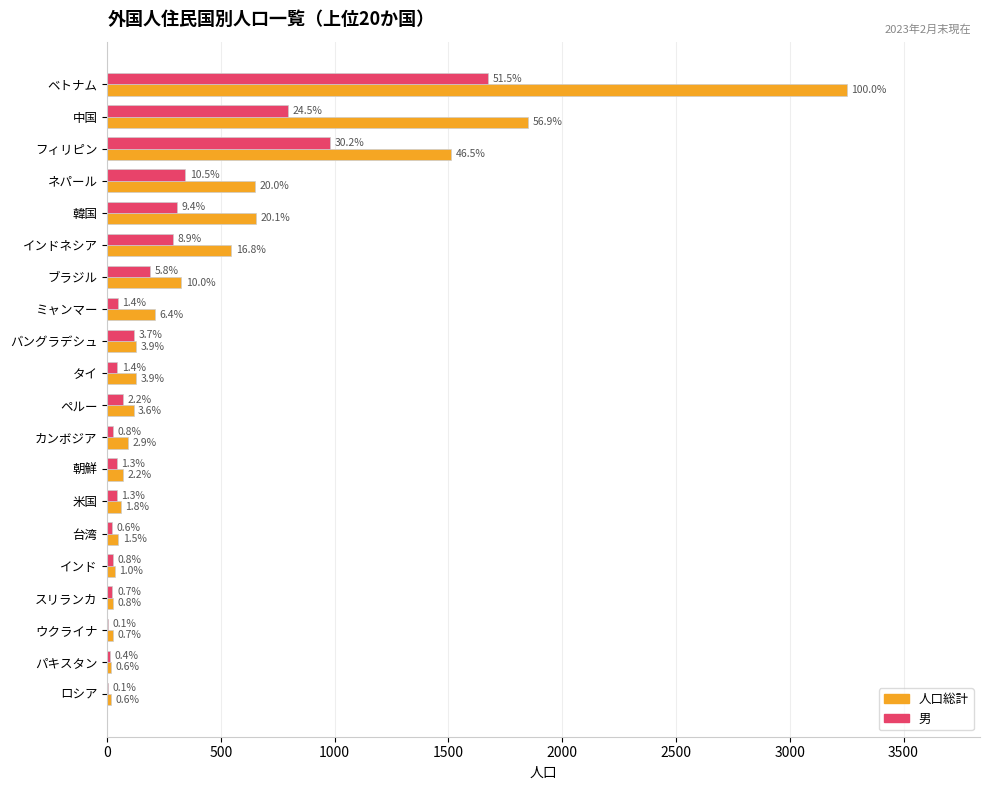

What are all the series names shown in the legend?

人口総計, 男